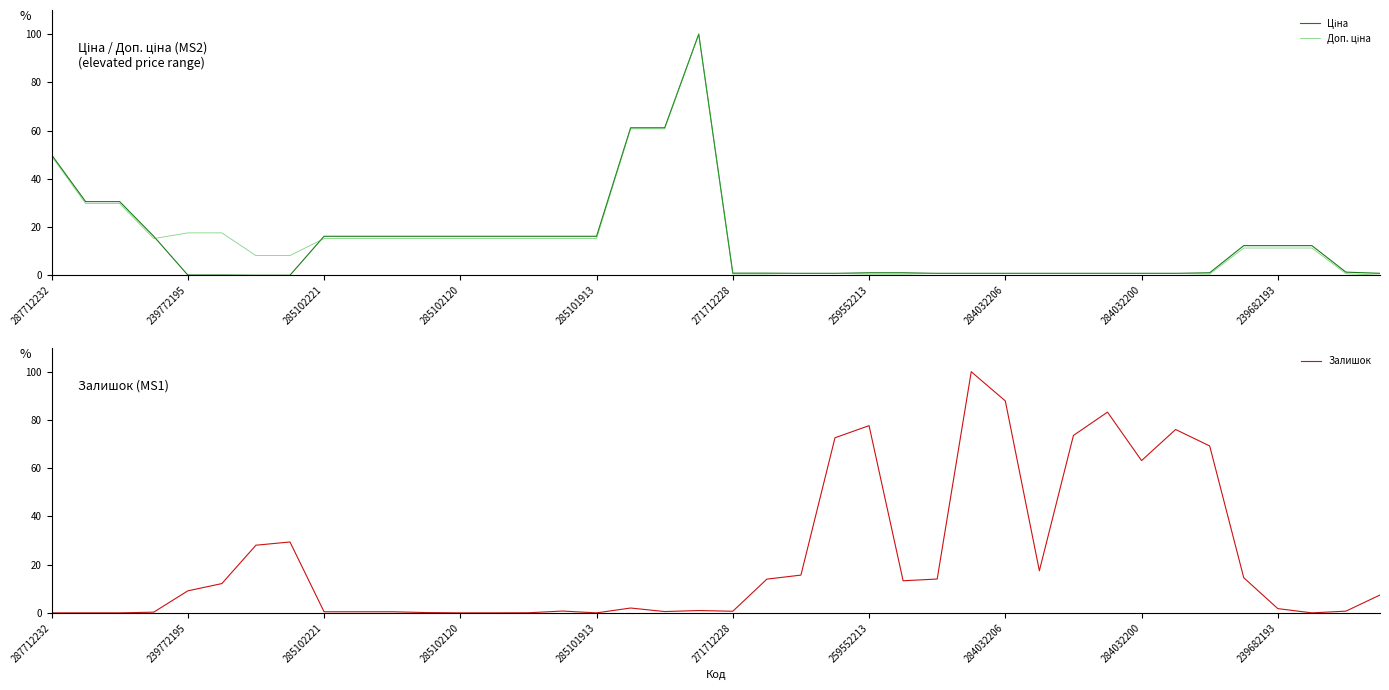

How many times do Ціна and Доп. ціна cross each other?

6